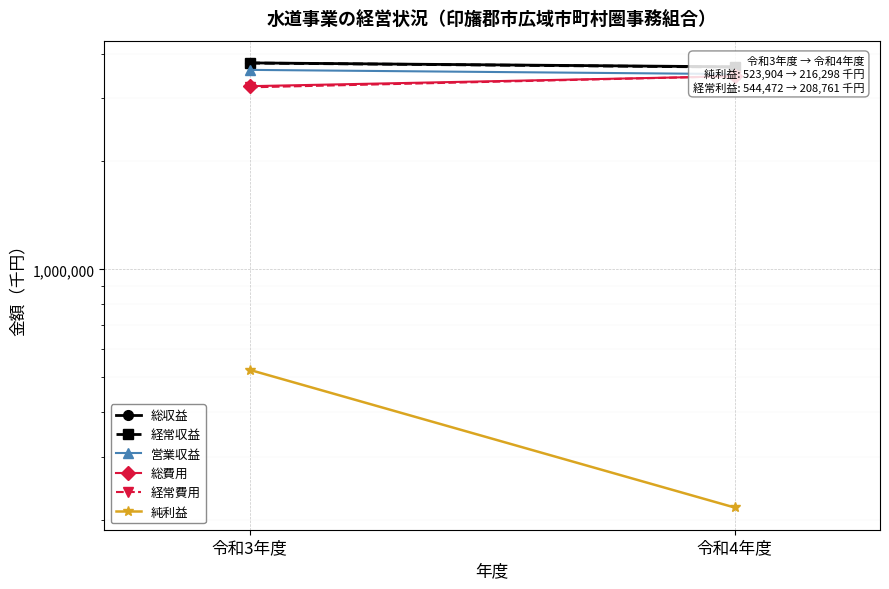

Rank the series at 令和3年度 from highest to lowest value.

総収益, 経常収益, 営業収益, 総費用, 経常費用, 純利益